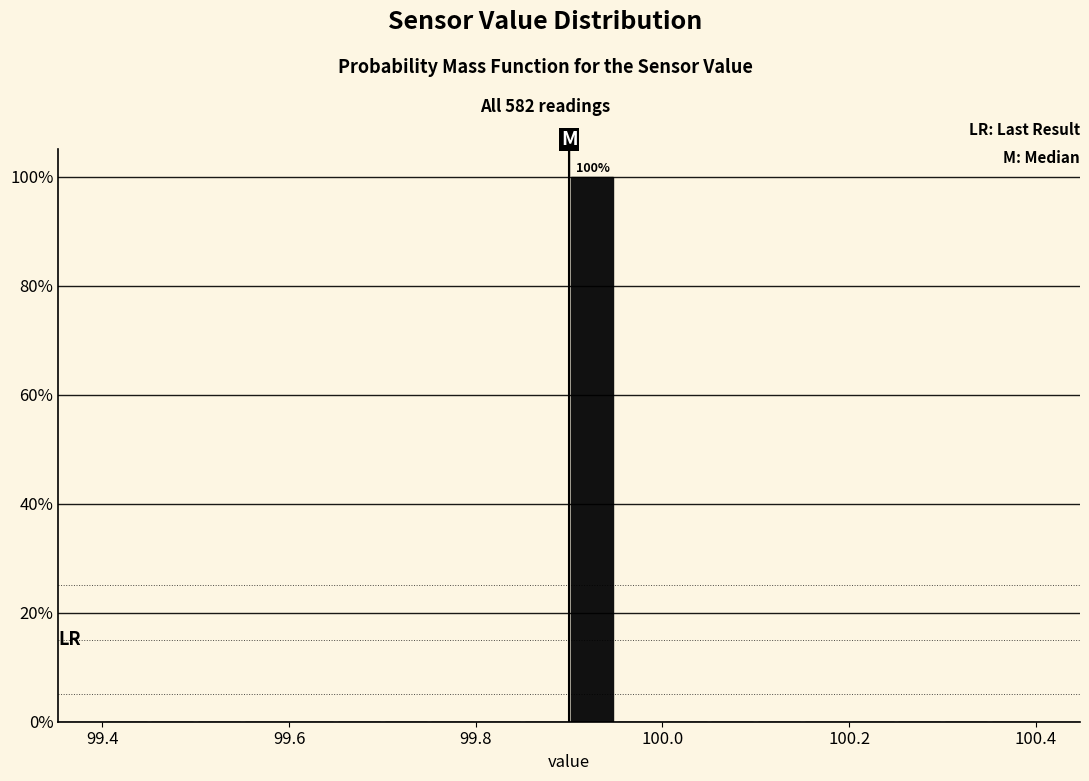

Around what value on the x-axis is the tallest bar? Give the approximate position of its centre, as read against the axis.

99.92